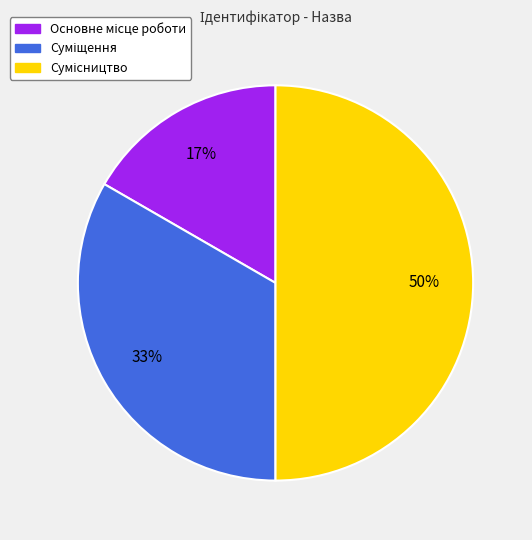

To the nearest percent, what is the average slice percentage?

33%